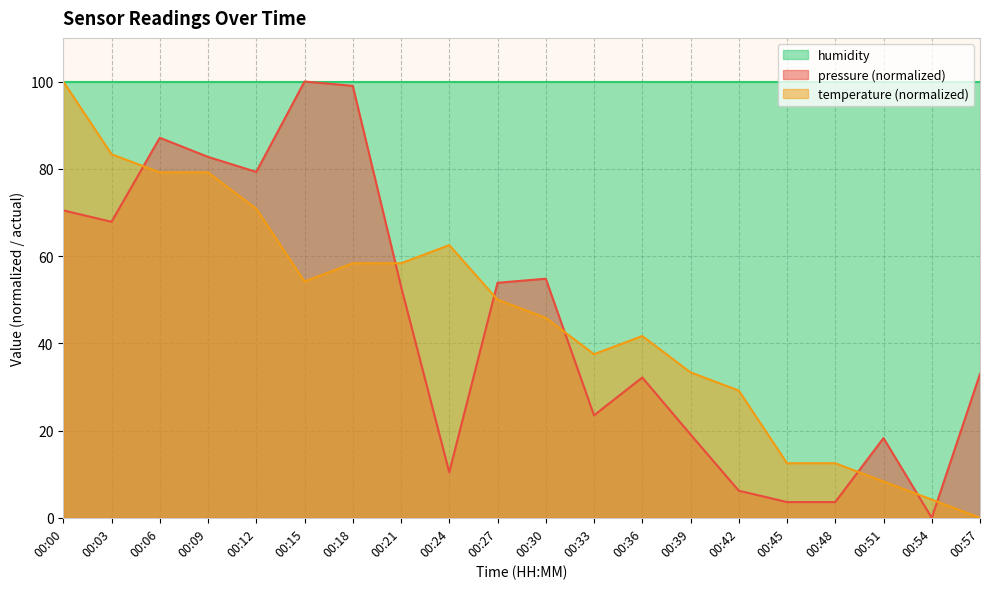

Rank the categories by pressure value from lowest to highest.

00:54, 00:45, 00:48, 00:42, 00:24, 00:51, 00:39, 00:33, 00:36, 00:57, 00:21, 00:27, 00:30, 00:03, 00:00, 00:12, 00:09, 00:06, 00:18, 00:15